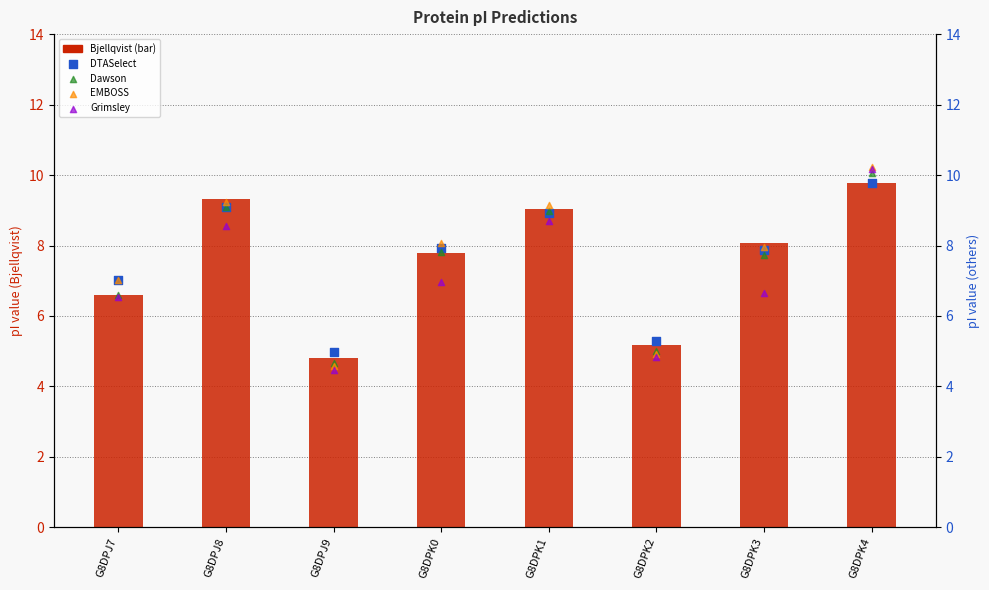

Which series reaches the minimum Y coordinate?

Grimsley